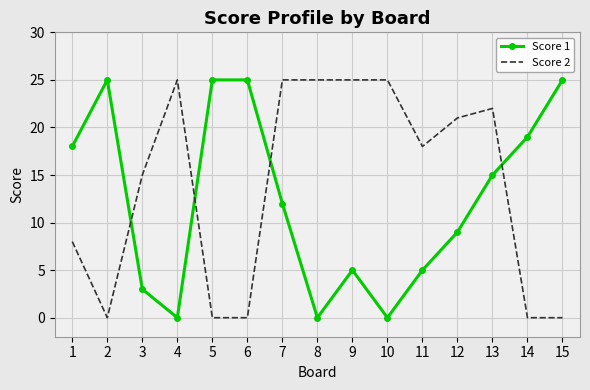

How many times do Score 1 and Score 2 cross each other?

4